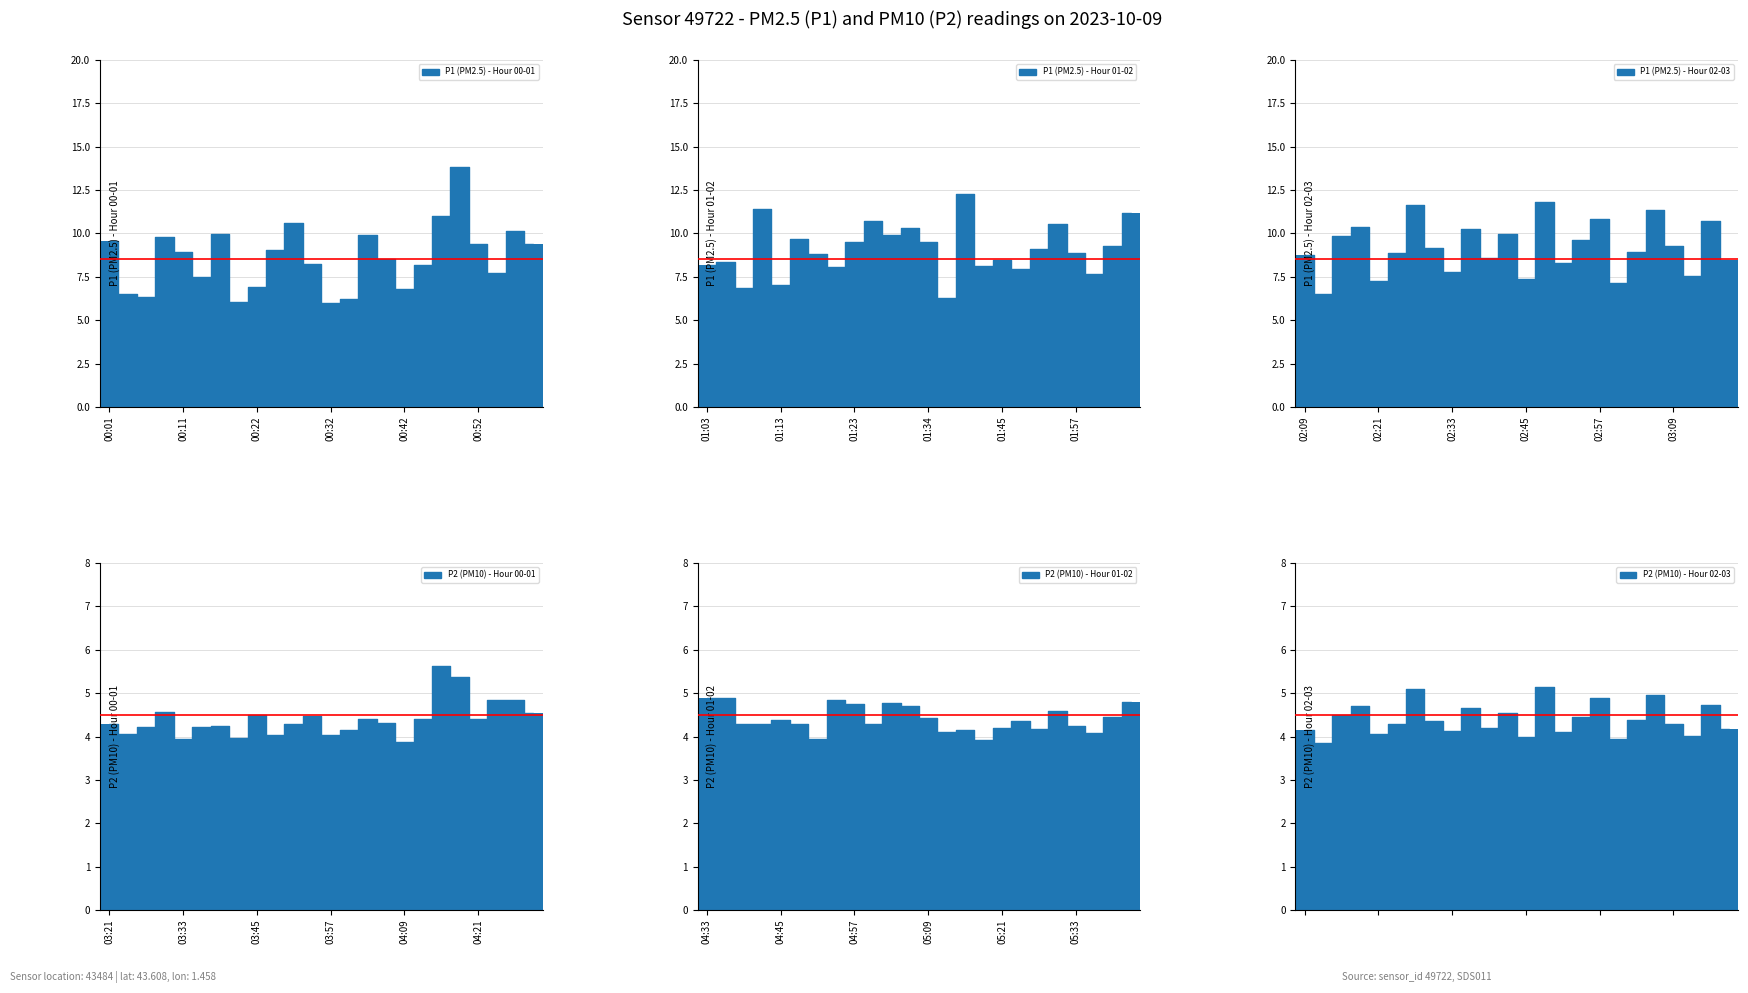

What is the average value of the P1 (PM2.5) - Hour 01-02 series?

9.1